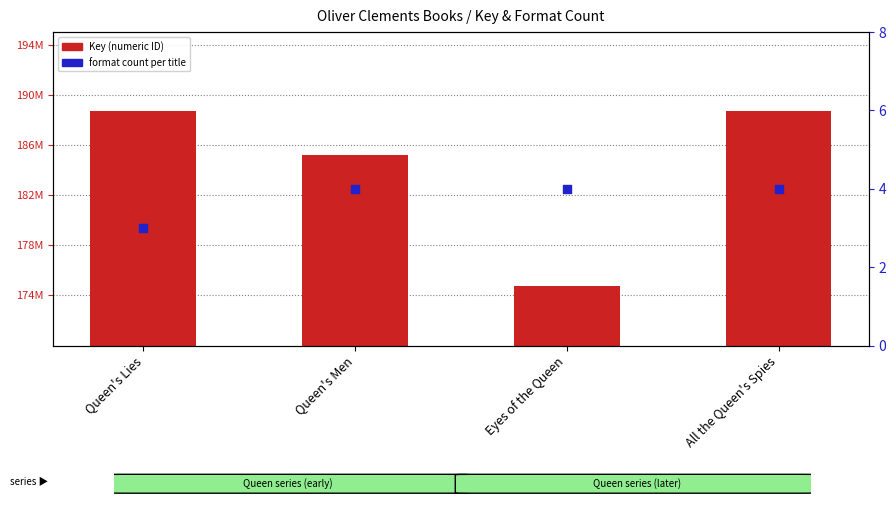

Is the value of Format Count at Eyes of the Queen greater than the value of Key at All the Queen's Spies?

No